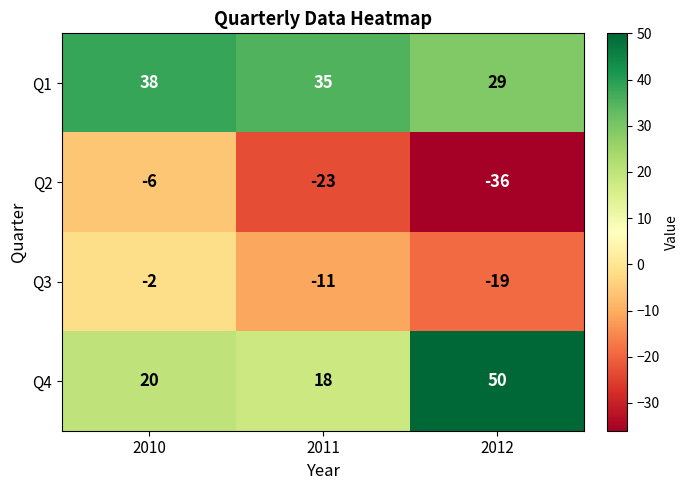

What is the maximum value shown in the chart?

50